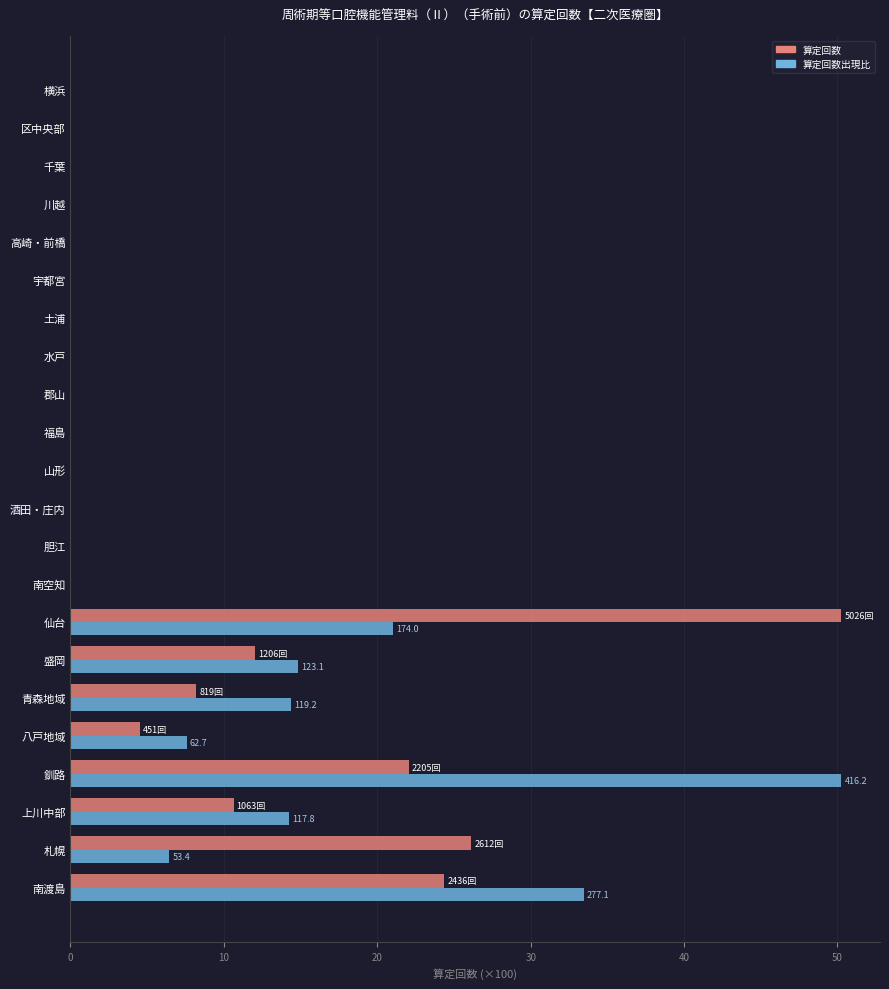

What is the total value across all series at 八戸地域?

12.1